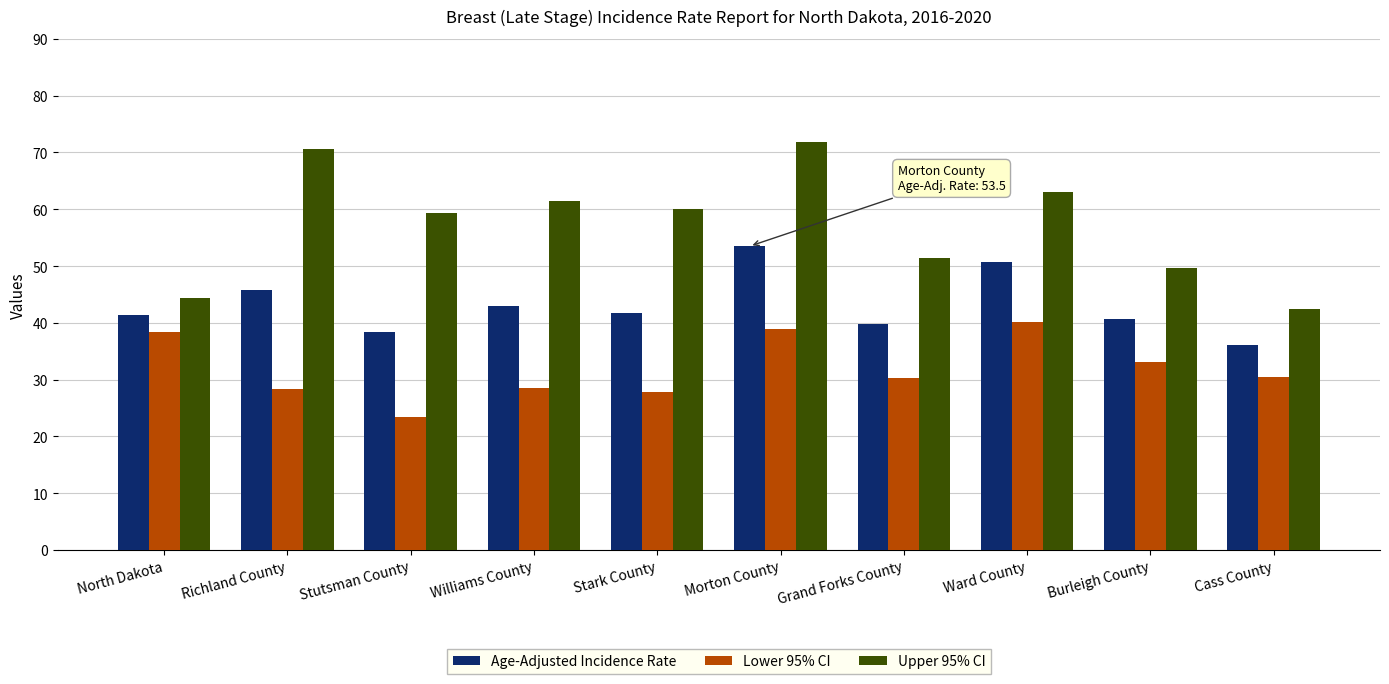

At which category is the sum across all series the highest?

Morton County